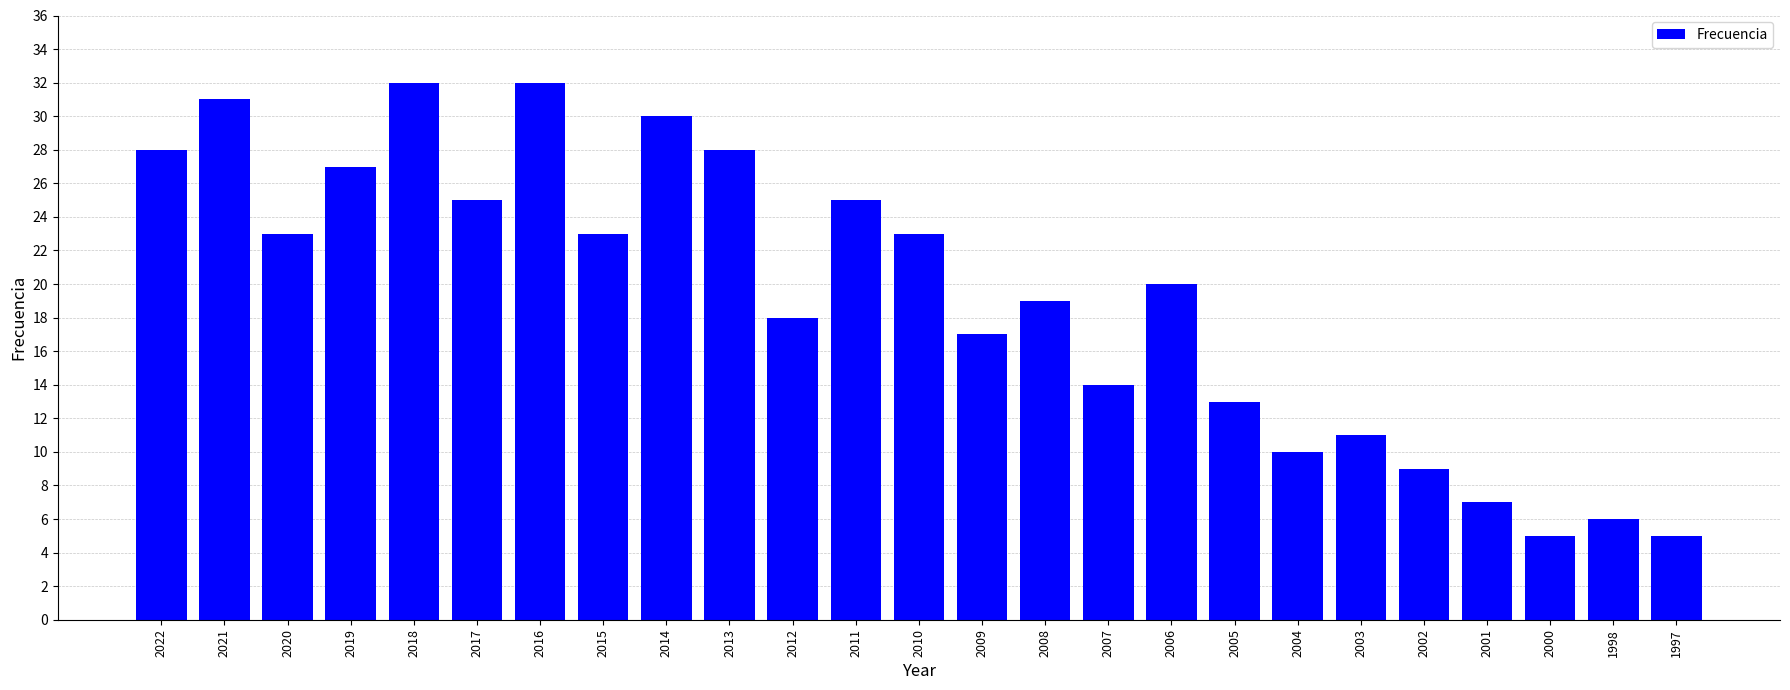

What is the difference between the maximum and minimum values?

27